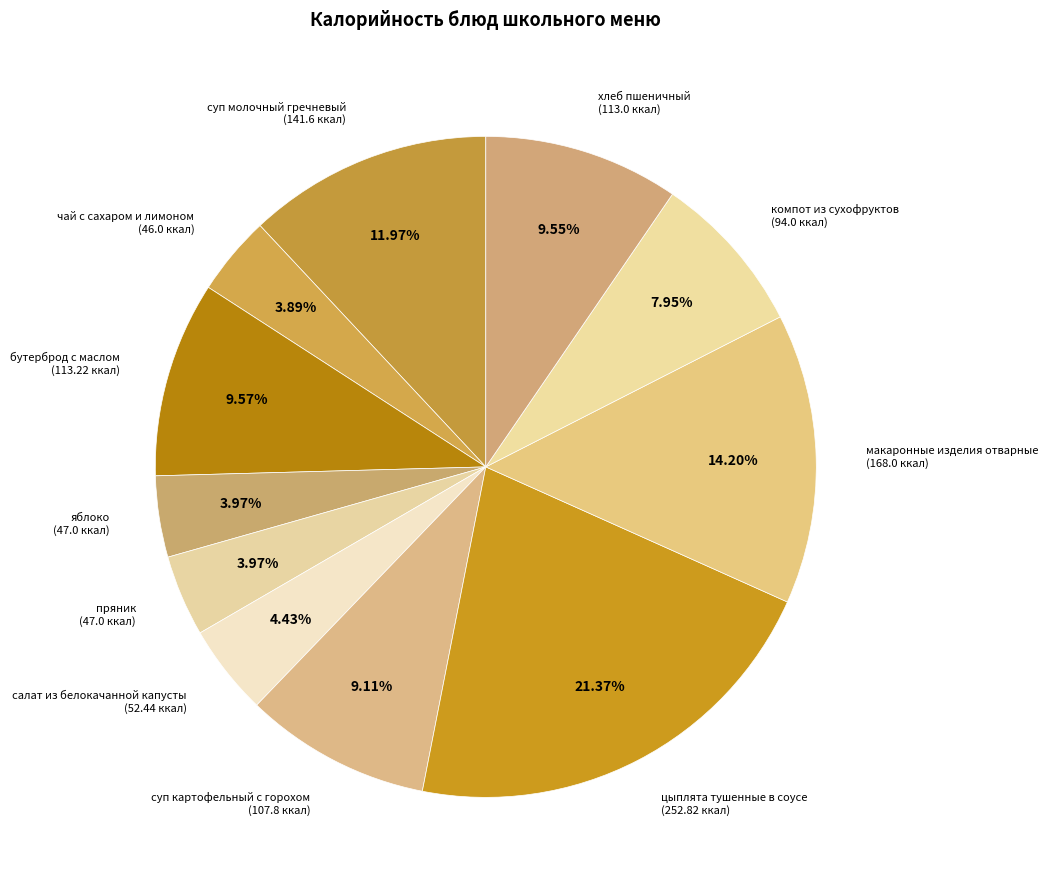

Count the number of slices in the pie.

11